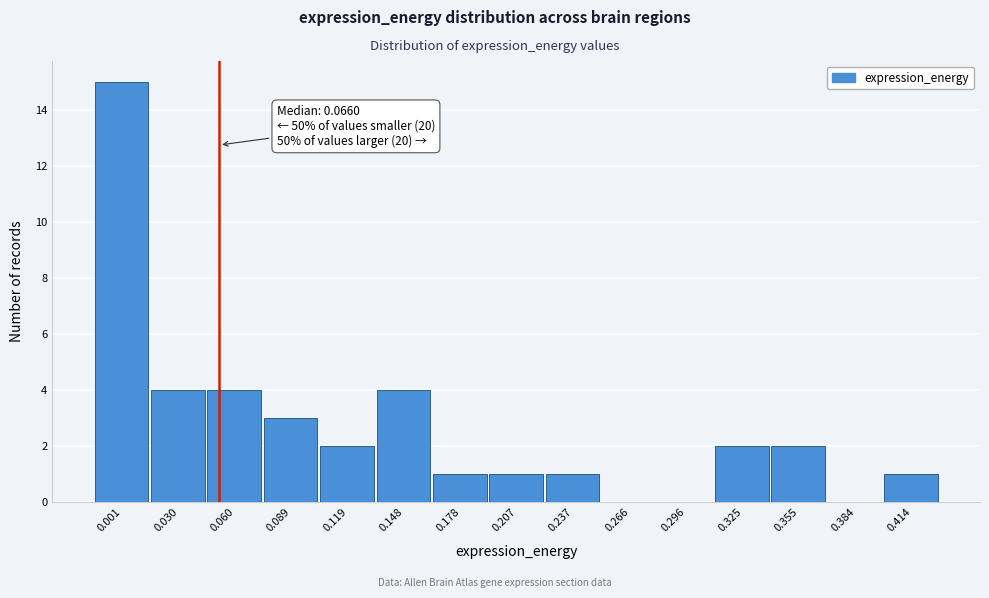

Reading left to right, list all the values displayed in this chart.

0.001=15	0.030=4	0.060=4	0.089=3	0.119=2	0.148=4	0.178=1	0.207=1	0.237=1	0.266=0	0.296=0	0.325=2	0.355=2	0.384=0	0.414=1